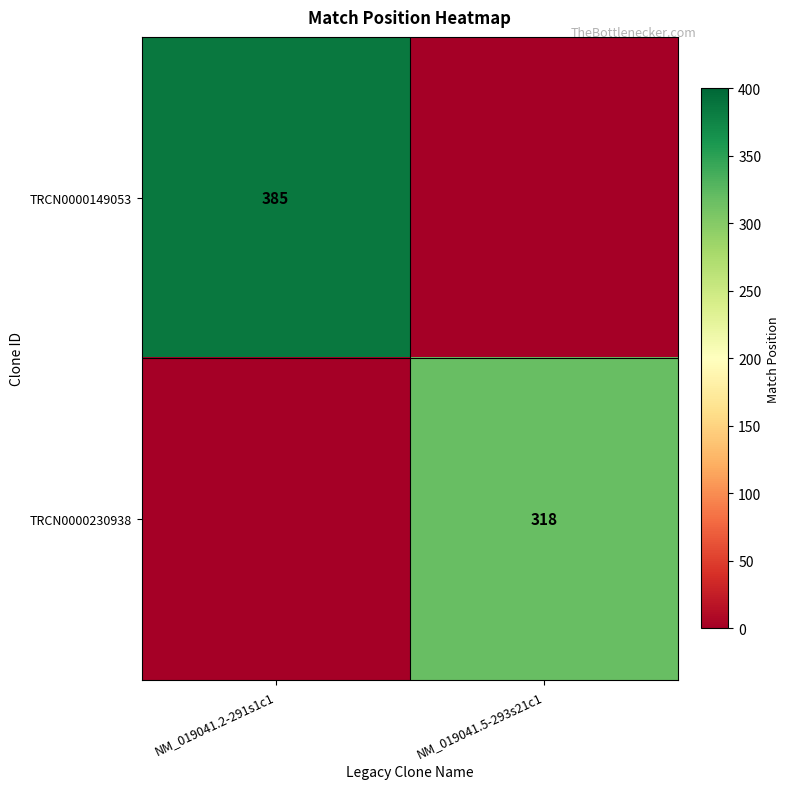

True or false: TRCN0000149053 has a value of 691 at NM_019041.2-291s1c1.

False